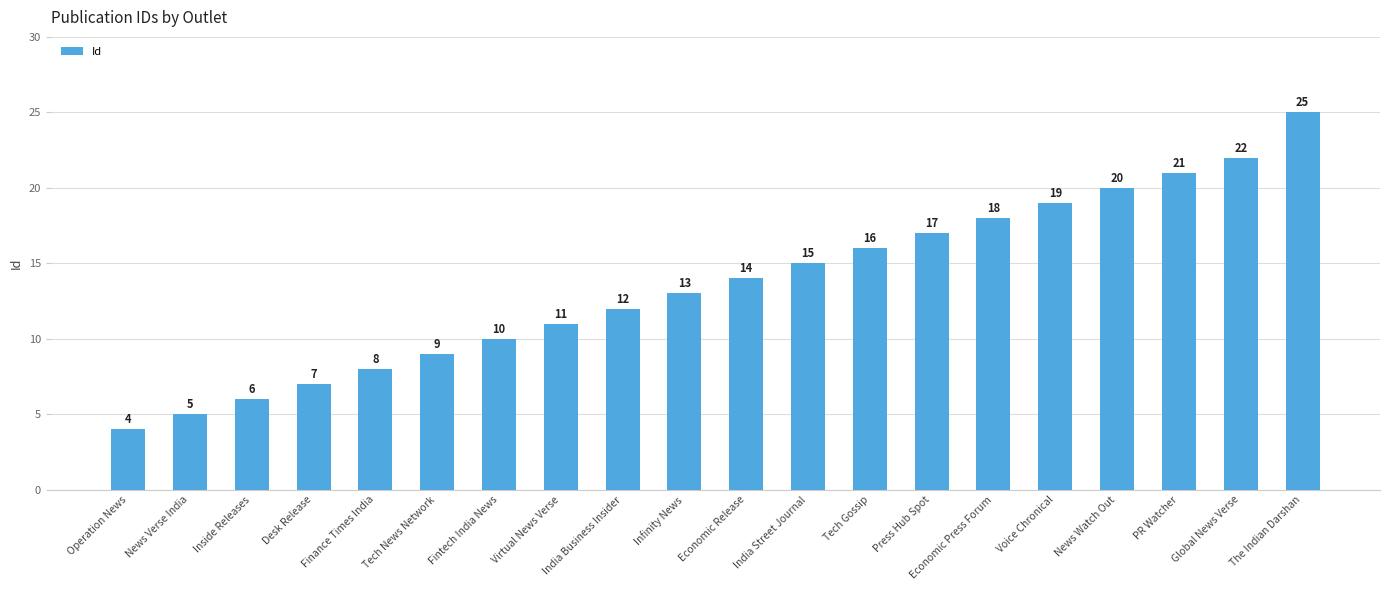

How many data points are less than 14?

10